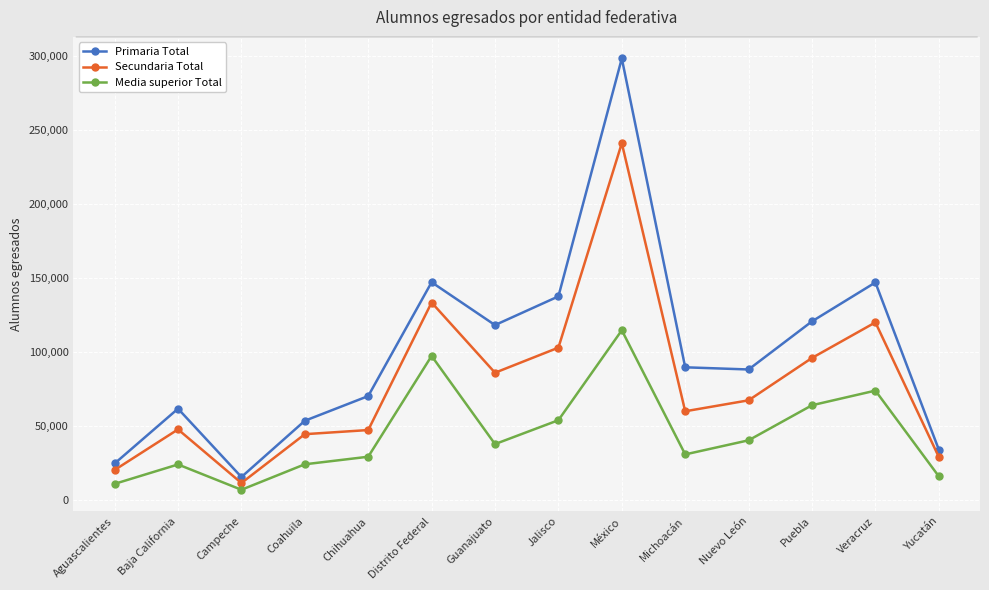

At which category is the sum across all series the highest?

México